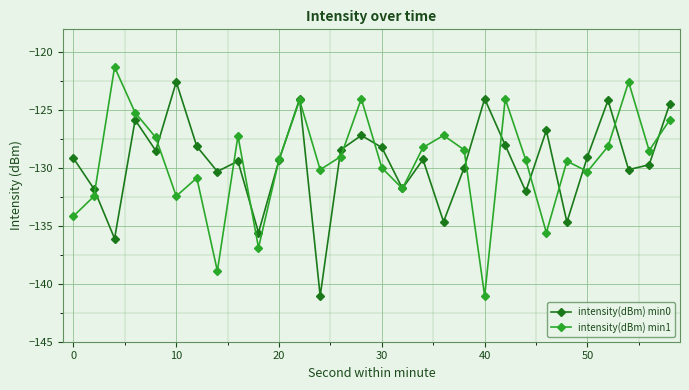

Which series has the widest spread of values?

intensity(dBm) min1